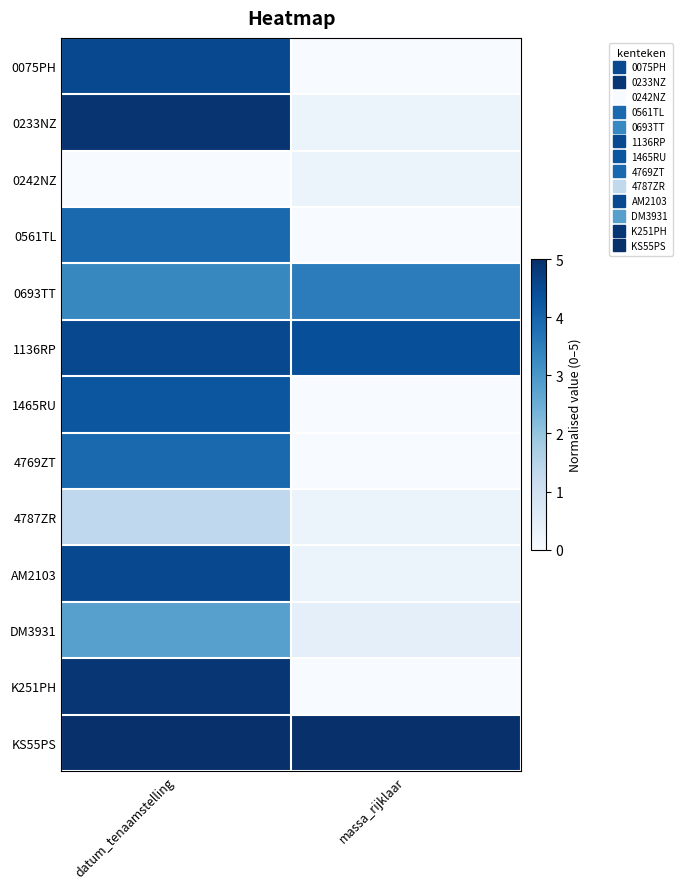

Which series has the largest total across all categories?

KS55PS